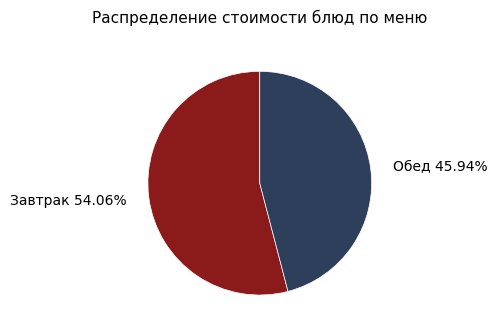

Does any single category account for the majority?

Yes